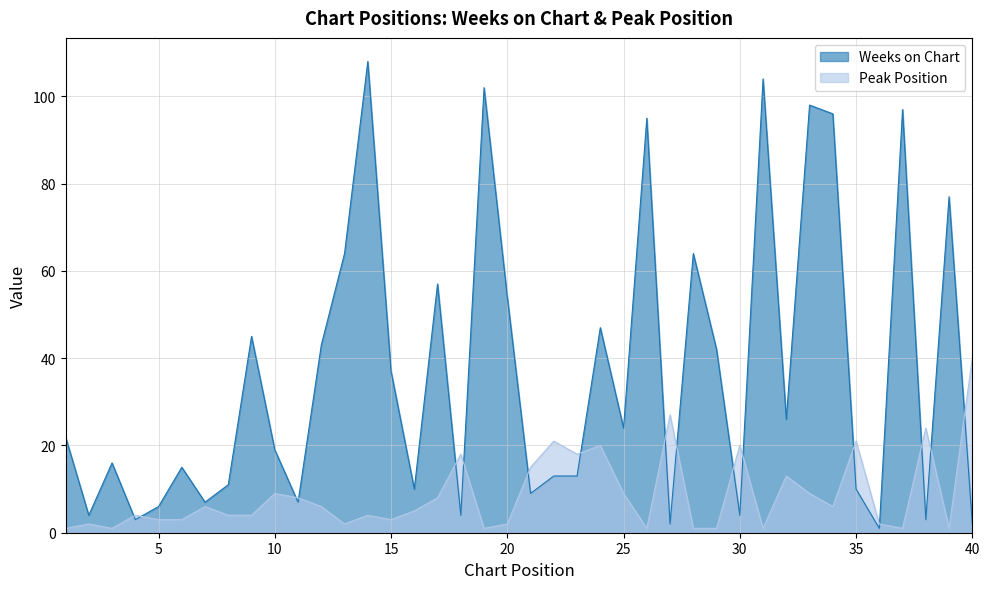

True or false: Peak Position and Weeks on Chart intersect in this chart.

True